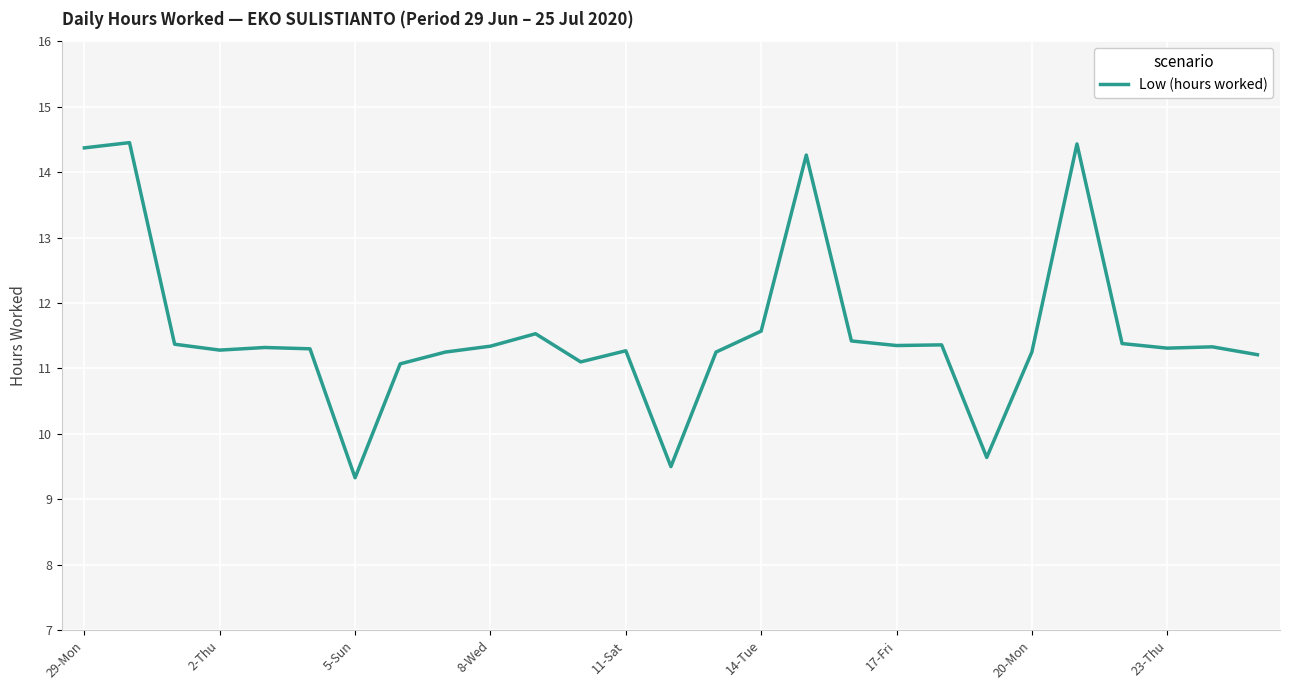

What is the difference between the maximum and minimum values?

5.1